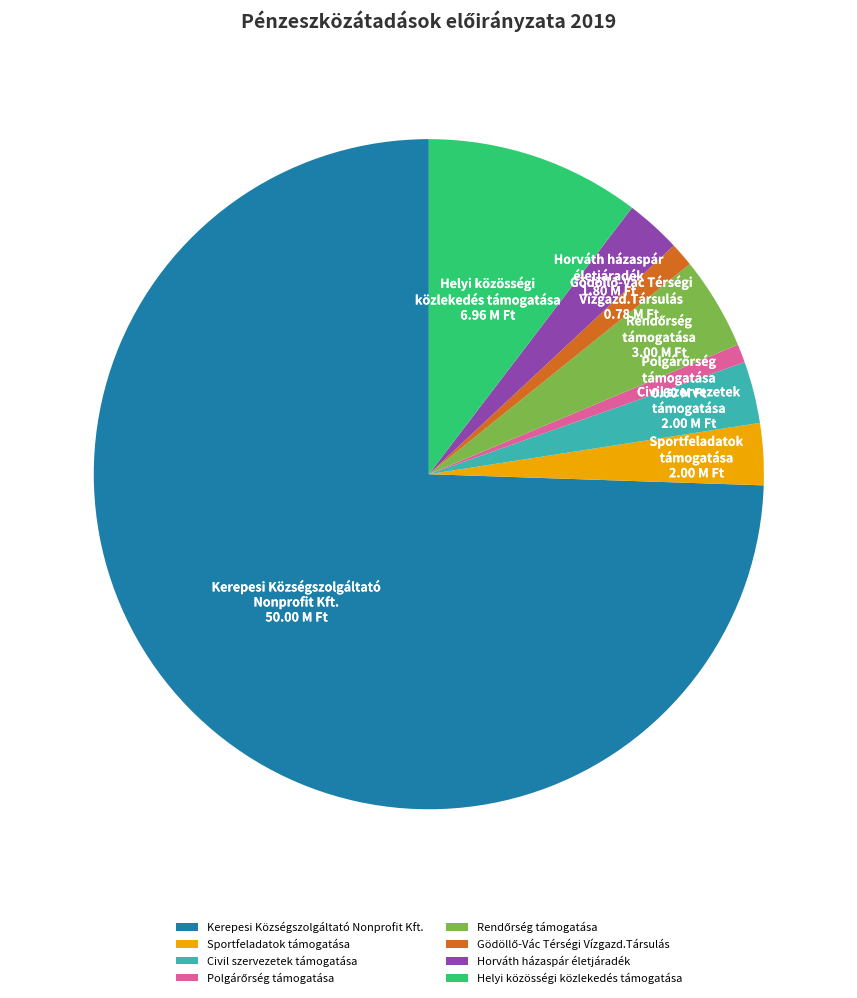

Combined, do Sportfeladatok támogatása and Horváth házaspár életjáradék account for over 50%?

No